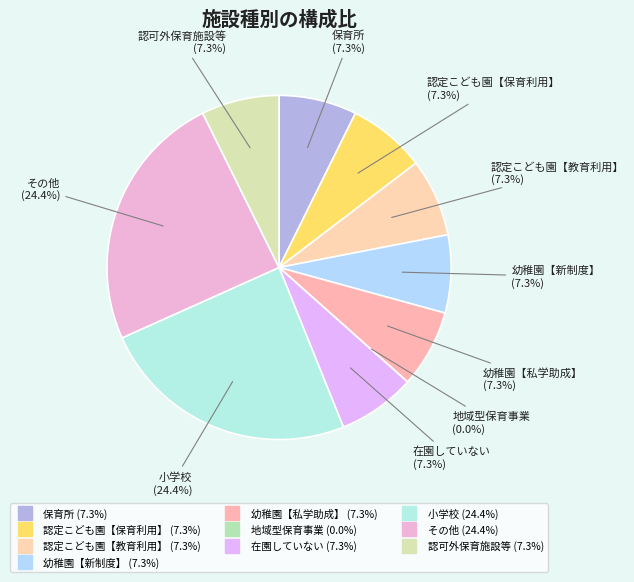

What percentage is NOT represented by 小学校?

75.6%